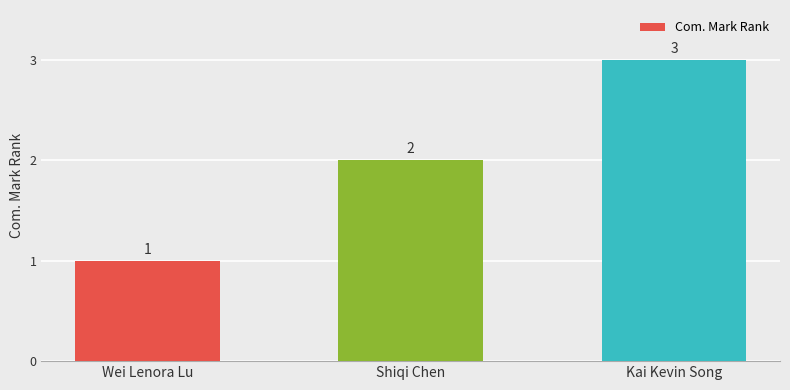

What is the value of the 1st bar from the left?

1